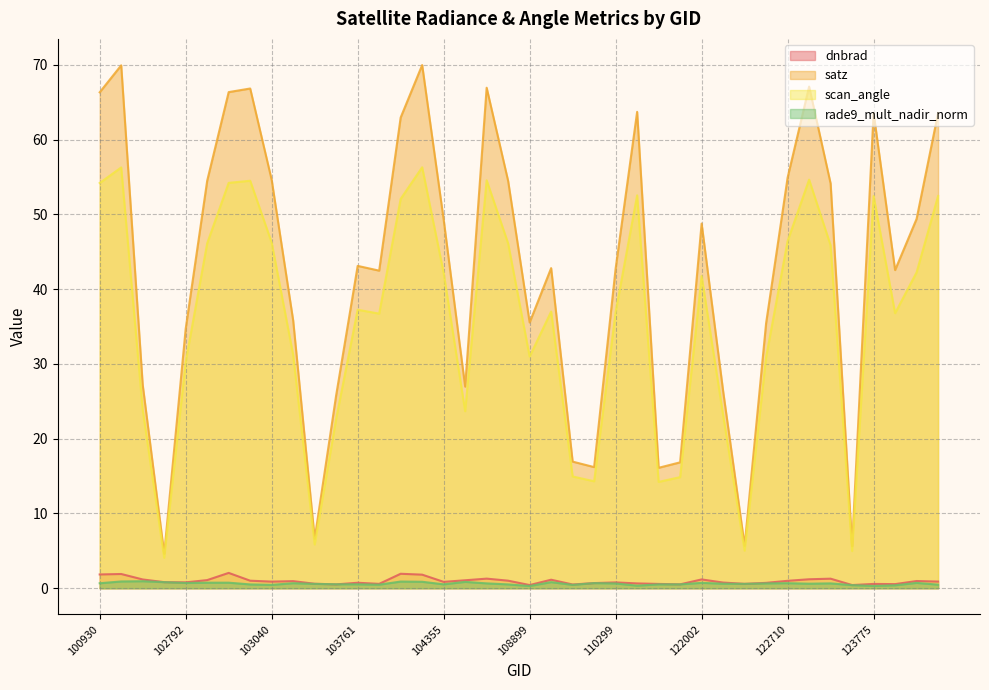

True or false: dnbrad has more than 1 interior local peaks.

True